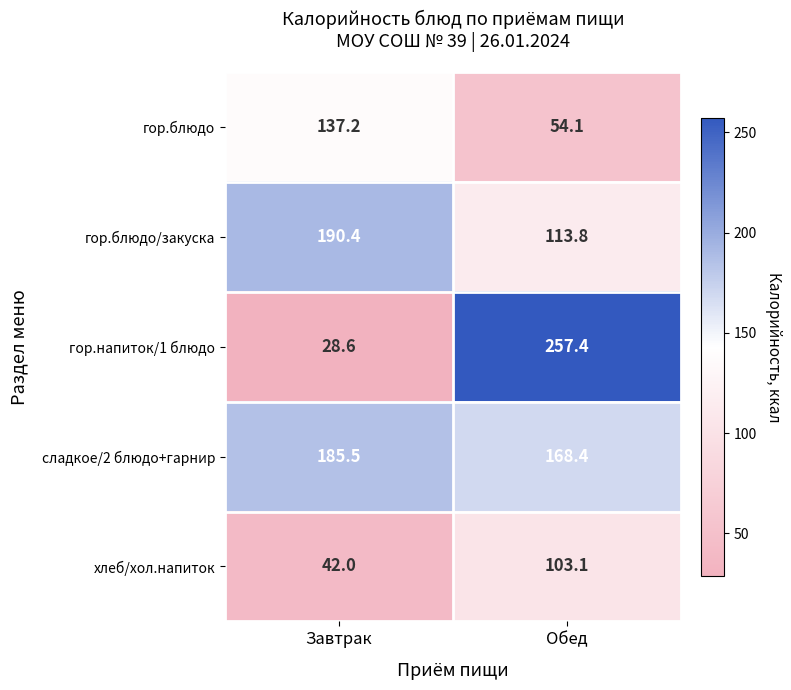

What is the total value across all series at Завтрак?

583.7